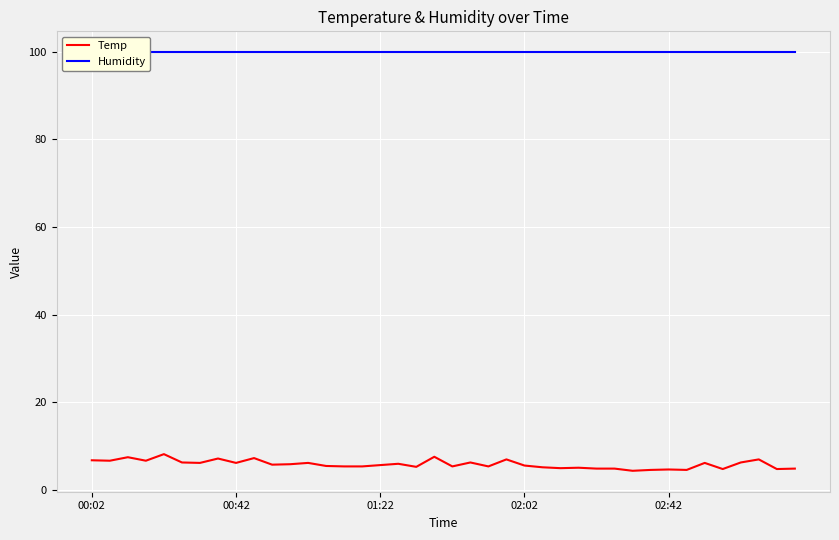

True or false: Humidity and Temp cross at least once.

False